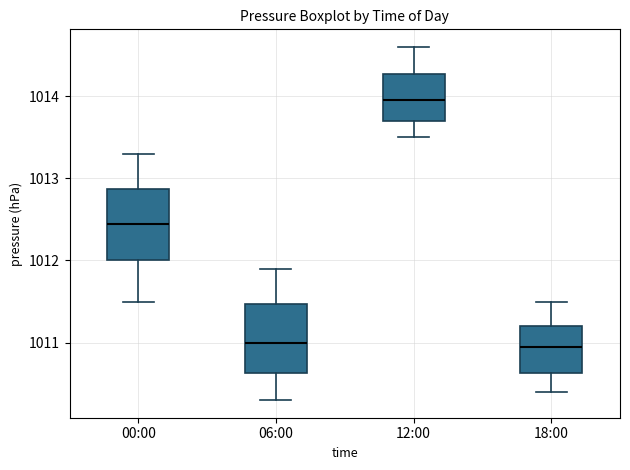

Reading left to right, transcribe this box plot: for each box, give where its median line is, the range the box spans, and where its two whiskers end, as read against the y-axis. The values are not printed on the chart, so give them approximately, as read against the axis.

00:00: median 1012.5, box 1012.0 to 1012.9, whiskers 1011.5 to 1013.3
06:00: median 1011.0, box 1010.6 to 1011.5, whiskers 1010.3 to 1011.9
12:00: median 1014.0, box 1013.7 to 1014.3, whiskers 1013.5 to 1014.6
18:00: median 1011.0, box 1010.6 to 1011.2, whiskers 1010.4 to 1011.5